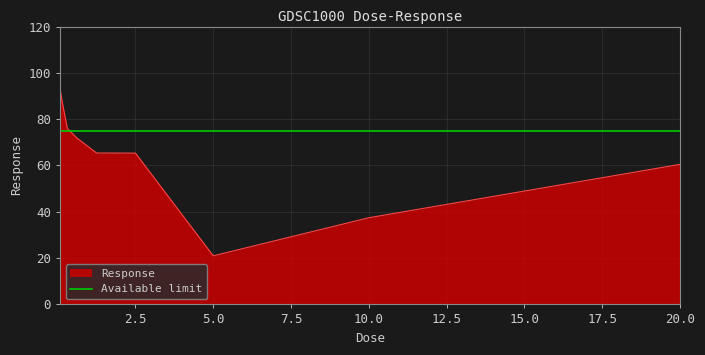

Which category has the lowest value in the Response series?

5.0